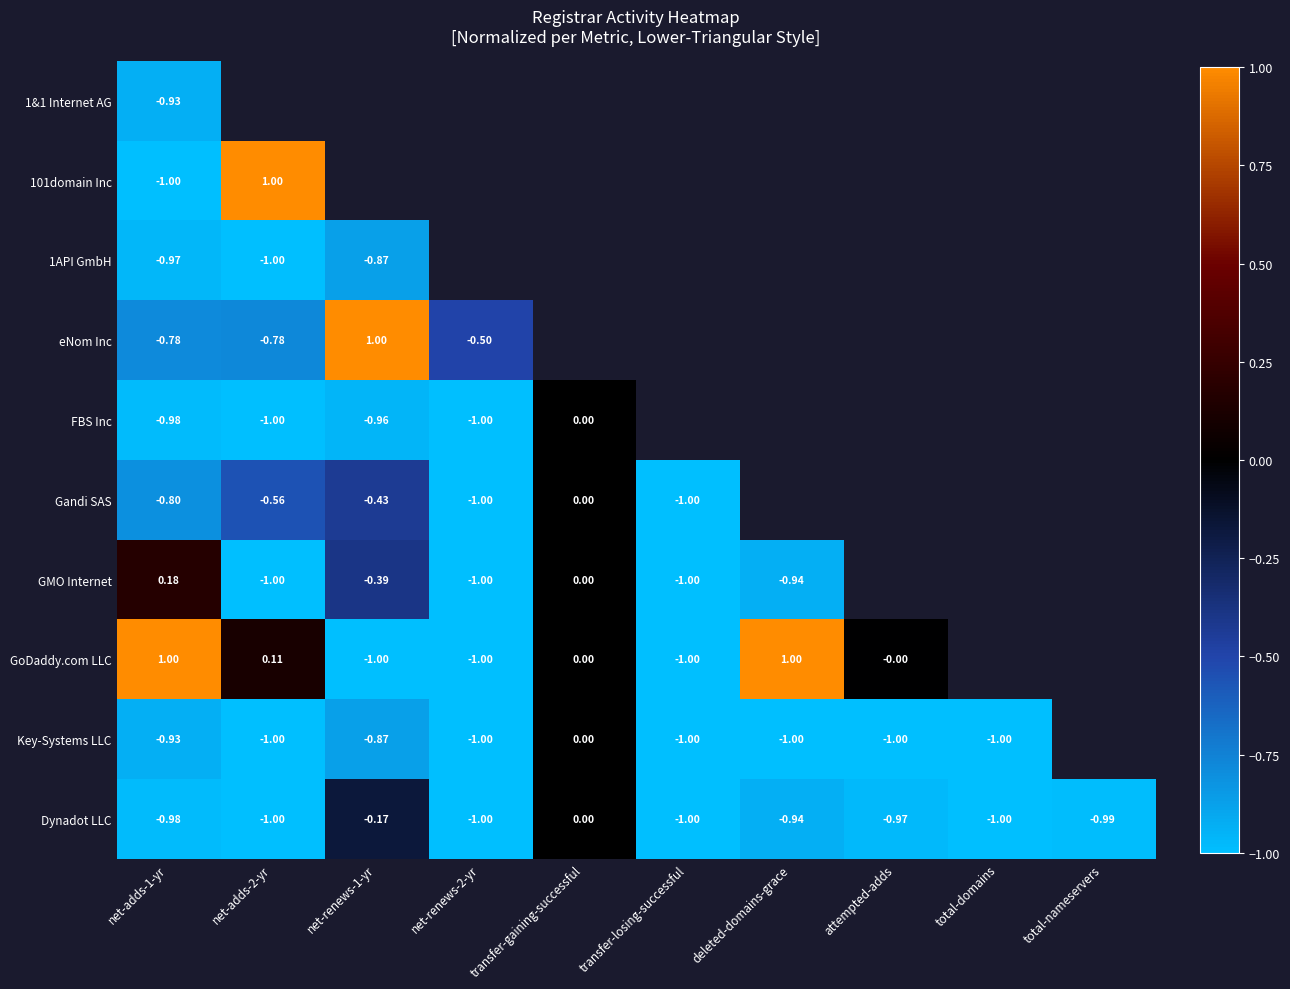

What is the greatest value displayed?

1.0